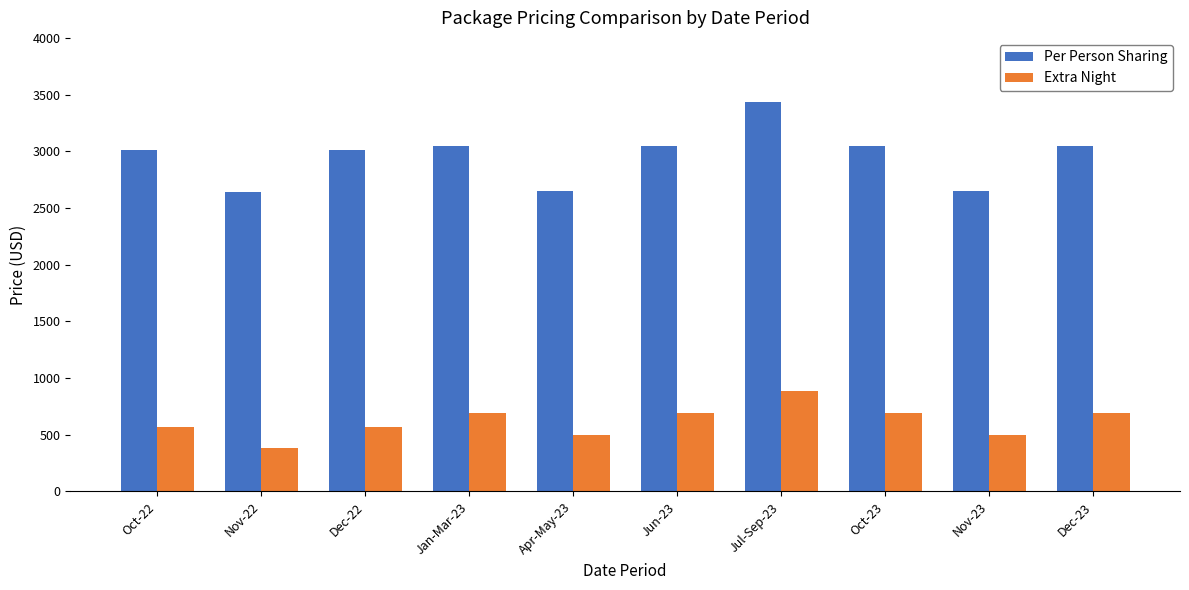

Count the Extra Night values in the range 495 to 693.

8